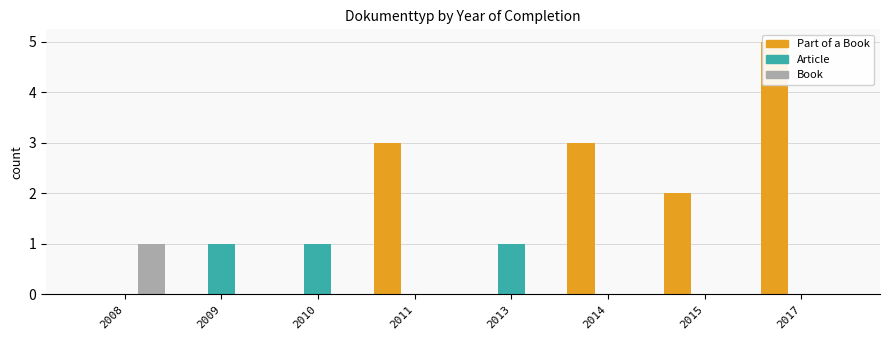

Is the value of Part of a Book at 2014 greater than the value of Book at 2011?

Yes